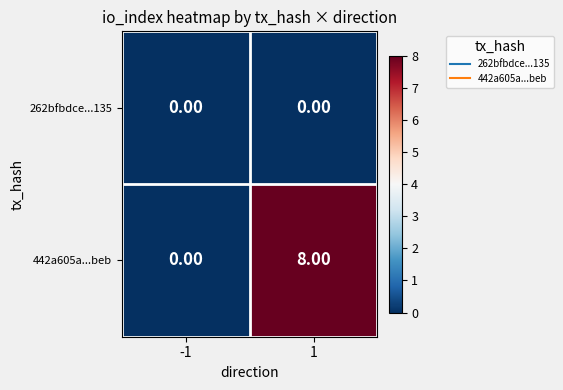

List the labels in order of 442a605a...beb value, smallest first.

-1, 1